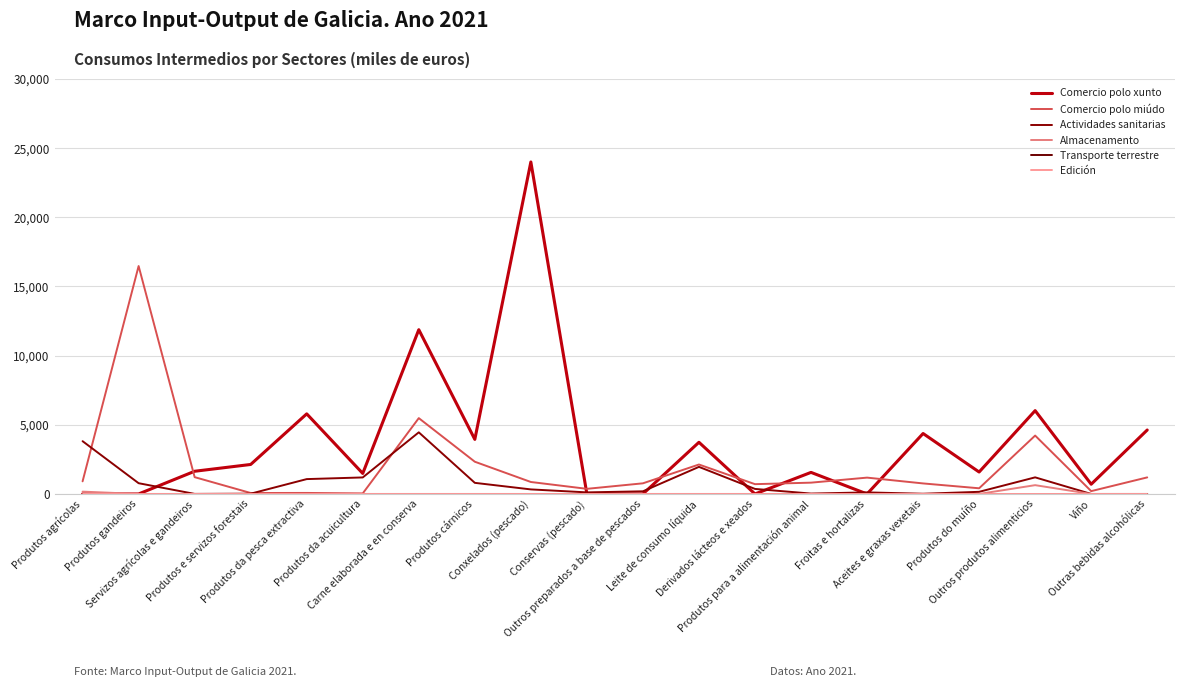

Does the chart display data point markers on the line(s)?

No